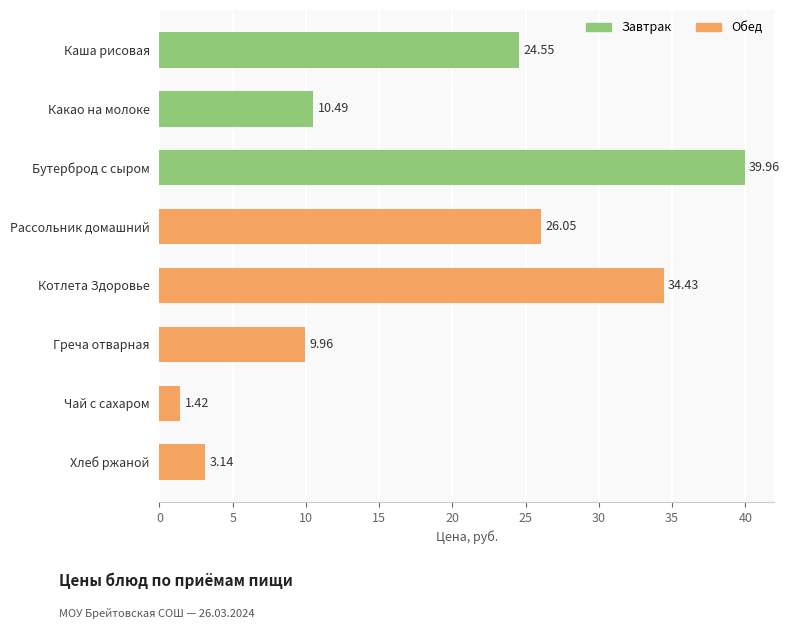

Which category has the highest value across all series?

Бутерброд с сыром